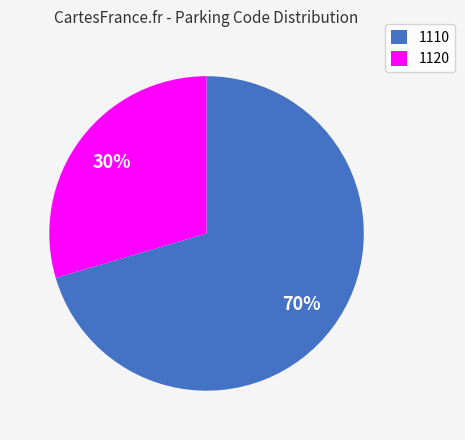

Is it true that 1120 is 24% of the pie?

False